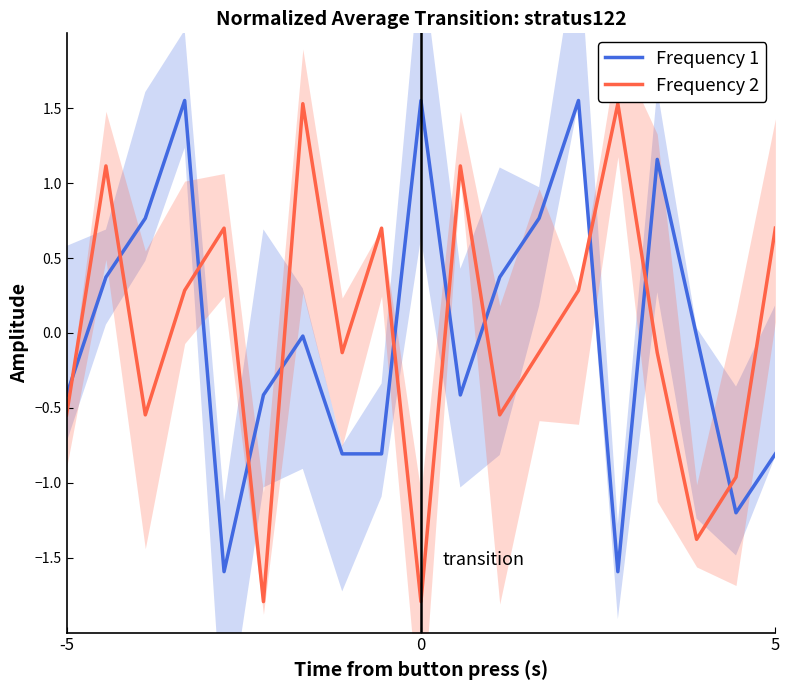

Does the chart display data point markers on the line(s)?

No